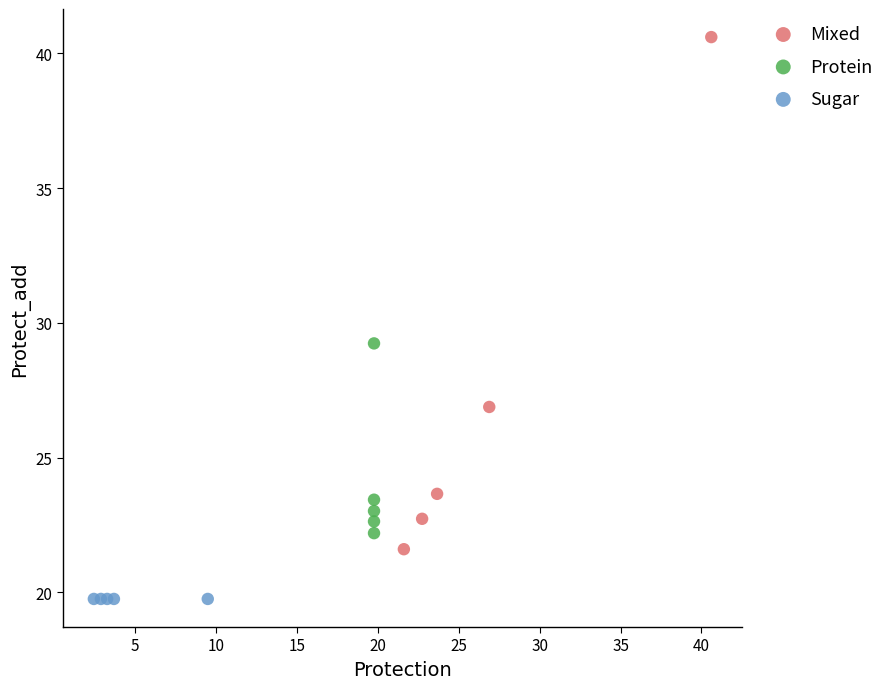

What are all the series names shown in the legend?

Mixed, Protein, Sugar